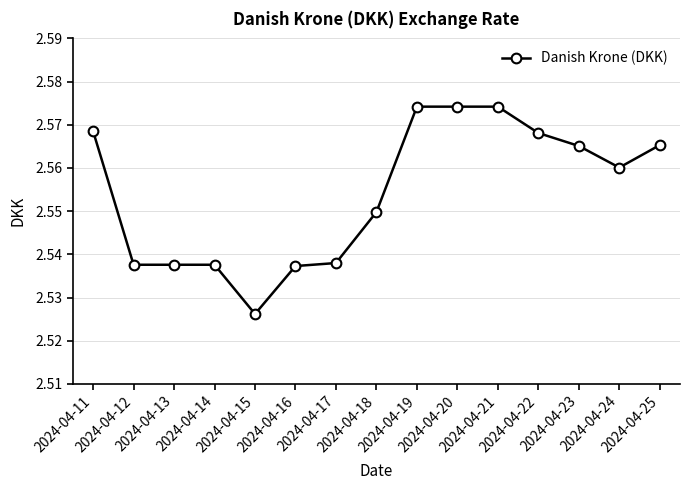

The chart shows a value of 1.1 at 2024-04-25. True or false?

False